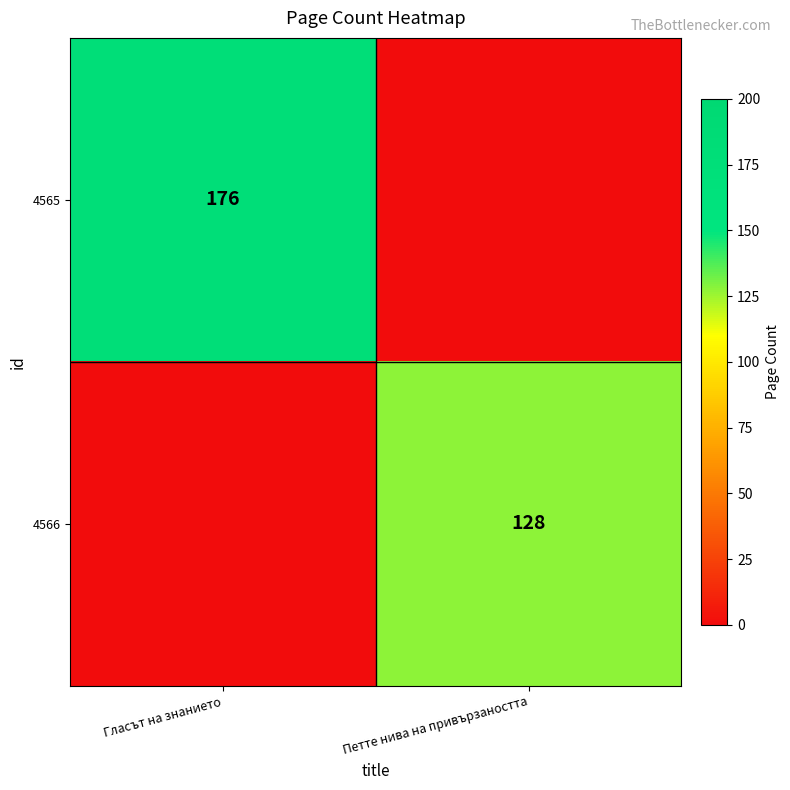

The 4566 series shows 172 at Петте нива на привързаността. True or false?

False